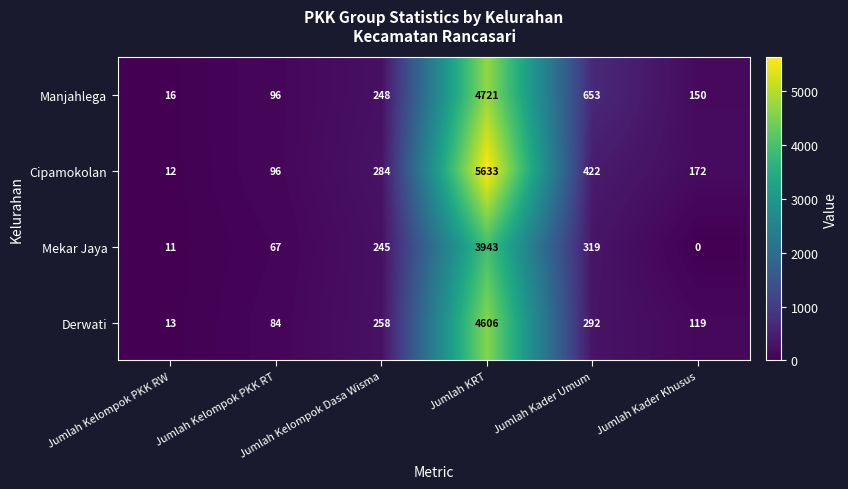

What is the maximum value for Derwati?

4606